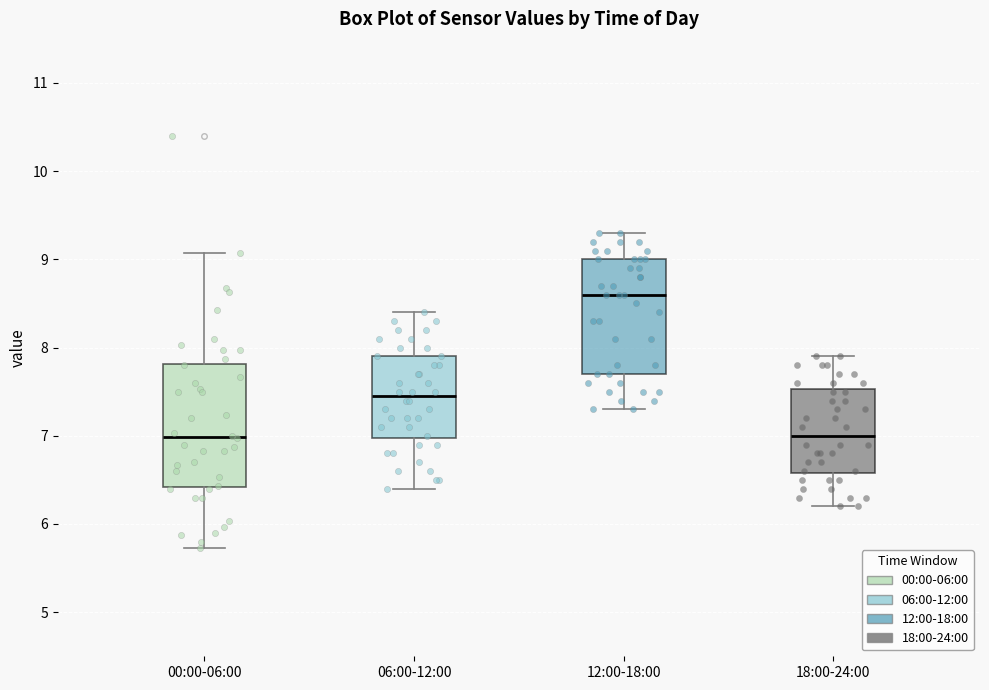

Reading left to right, transcribe this box plot: for each box, give where its median line is, the range the box spans, and where its two whiskers end, as read against the y-axis. The values are not printed on the chart, so give them approximately, as read against the axis.

00:00-06:00: median 7.0, box 6.4 to 7.8, whiskers 5.7 to 9.1
06:00-12:00: median 7.5, box 7.0 to 7.9, whiskers 6.4 to 8.4
12:00-18:00: median 8.6, box 7.7 to 9.0, whiskers 7.3 to 9.3
18:00-24:00: median 7.0, box 6.6 to 7.5, whiskers 6.2 to 7.9